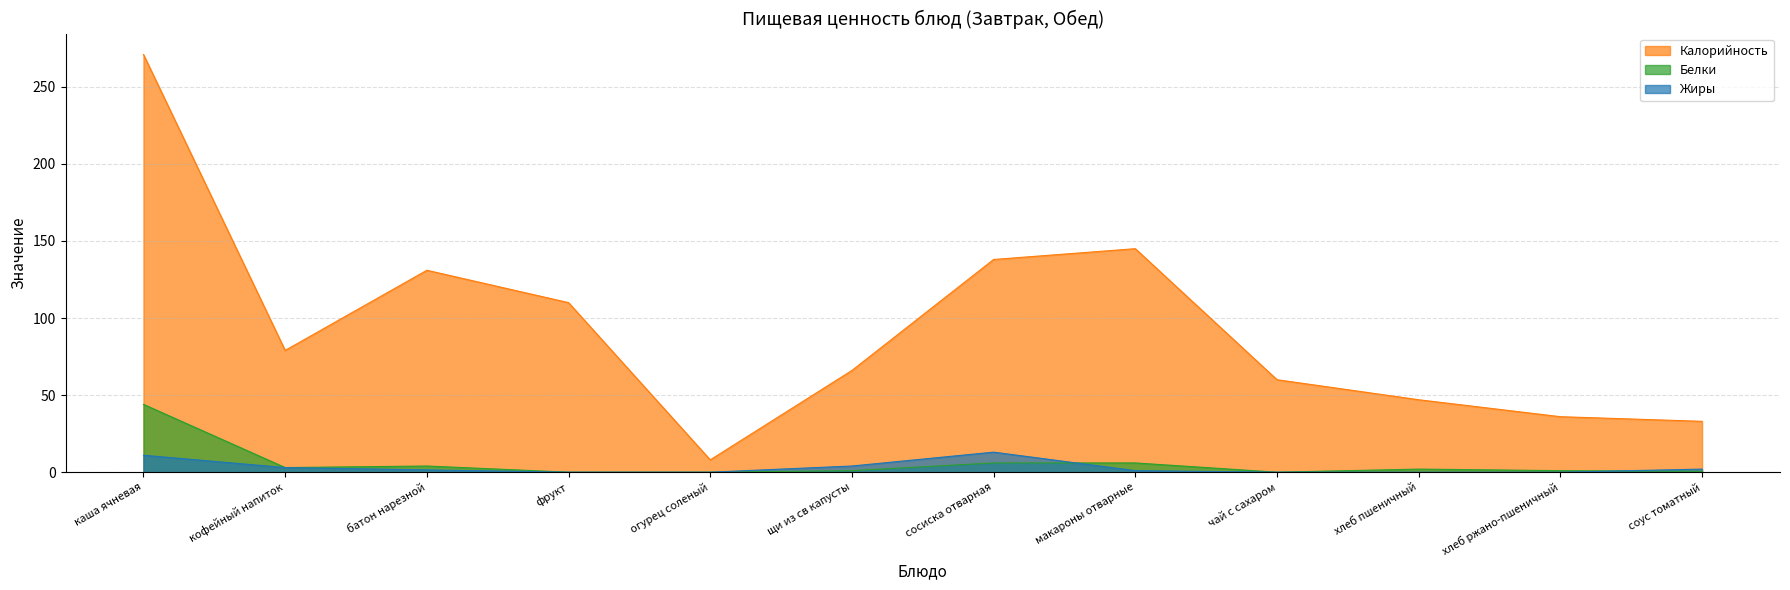

Where is Калорийность nearest to the value 139?

сосиска отварная